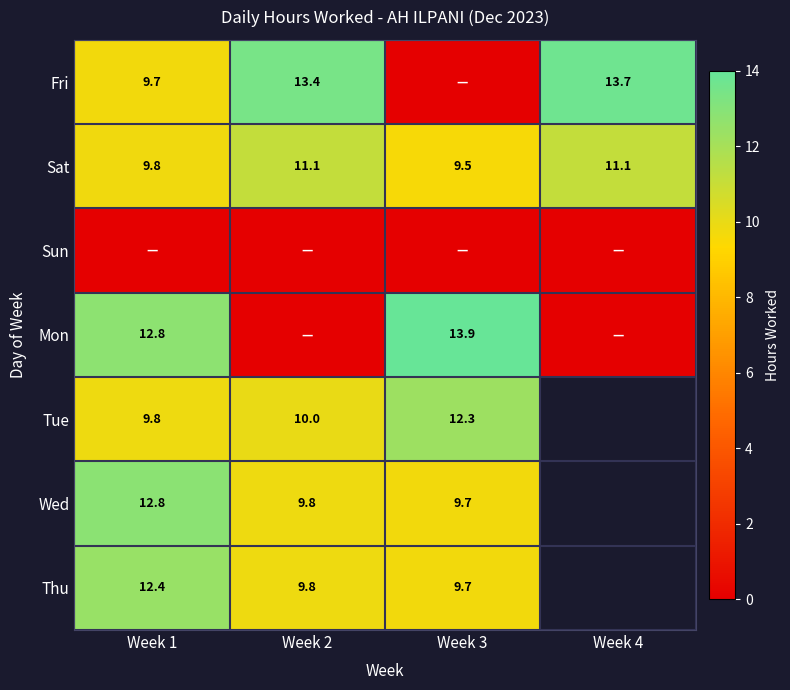

Is the value of Tue at Week 3 greater than the value of Wed at Week 2?

Yes